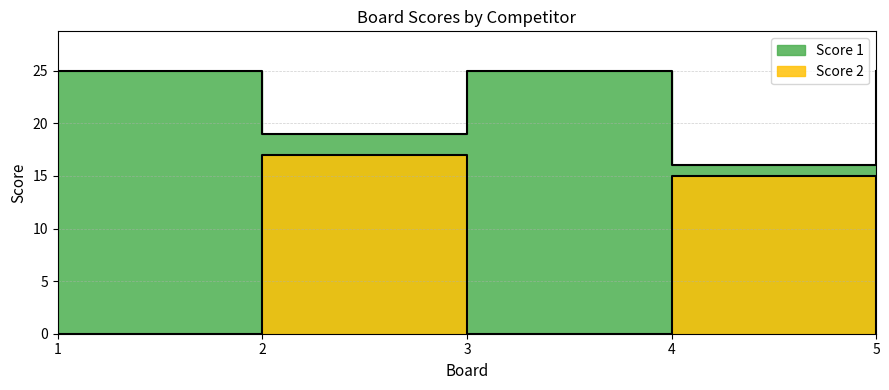

Reading left to right, list all the values displayed in this chart.

Score 1: 1=25	2=19	3=25	4=16	5=25
Score 2: 1=0	2=17	3=0	4=15	5=0